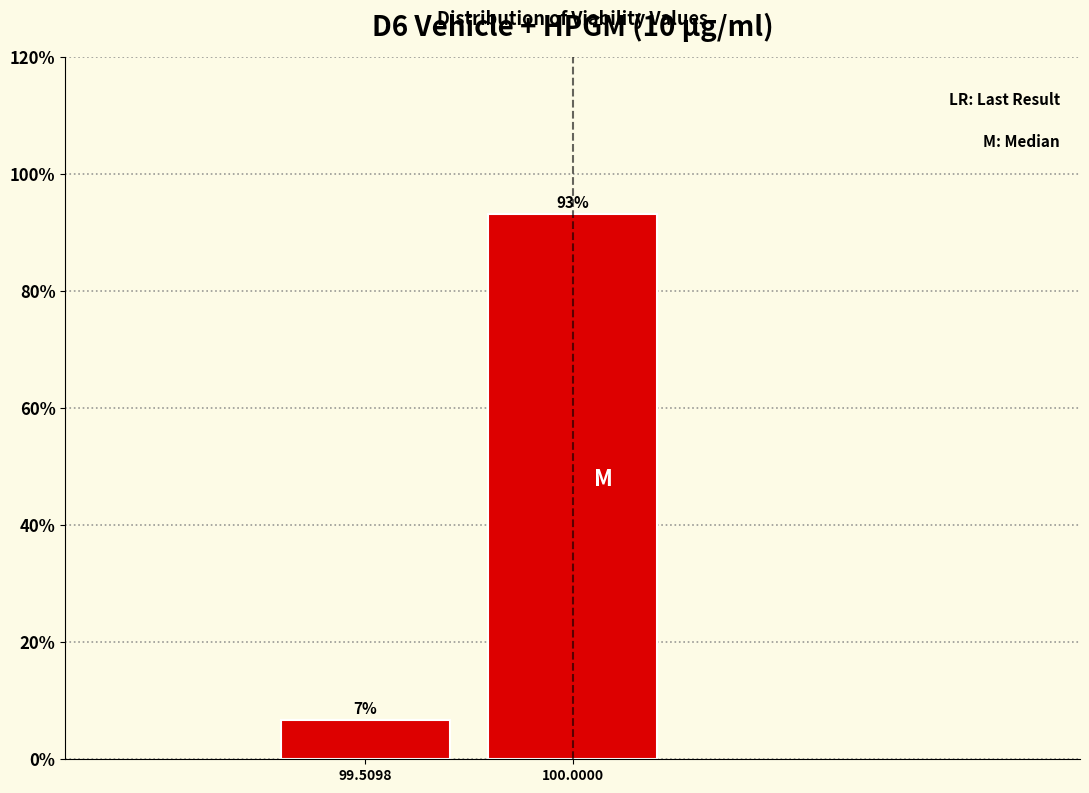

Which label corresponds to the smallest value in the chart?

99.5098